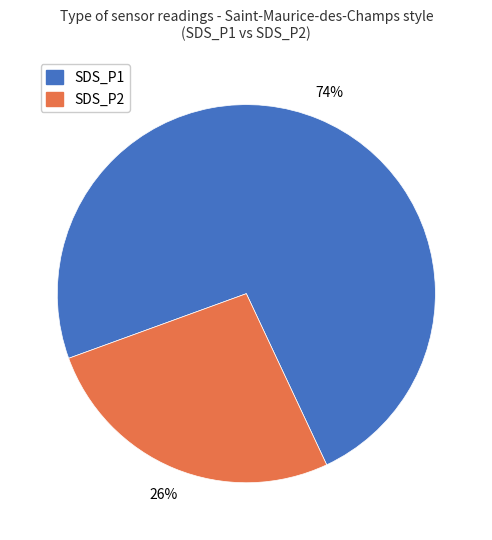

Is it true that SDS_P1 is 74% of the pie?

True